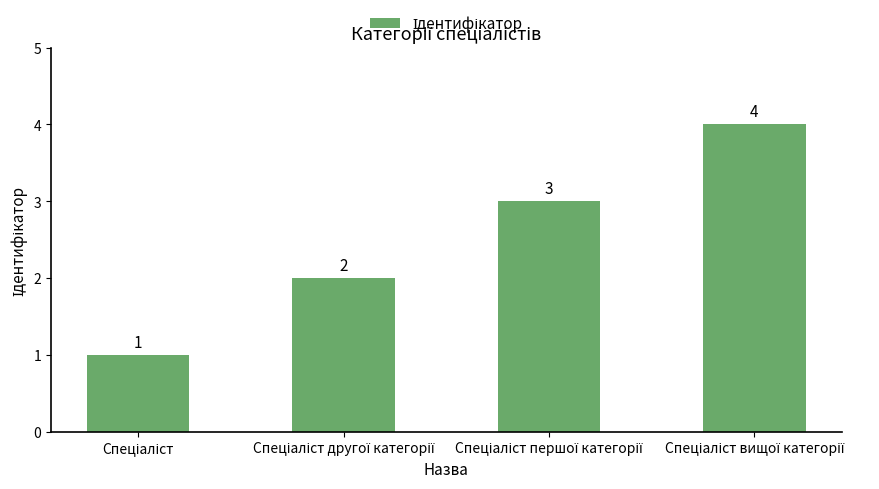

How many values are between 2 and 4?

3